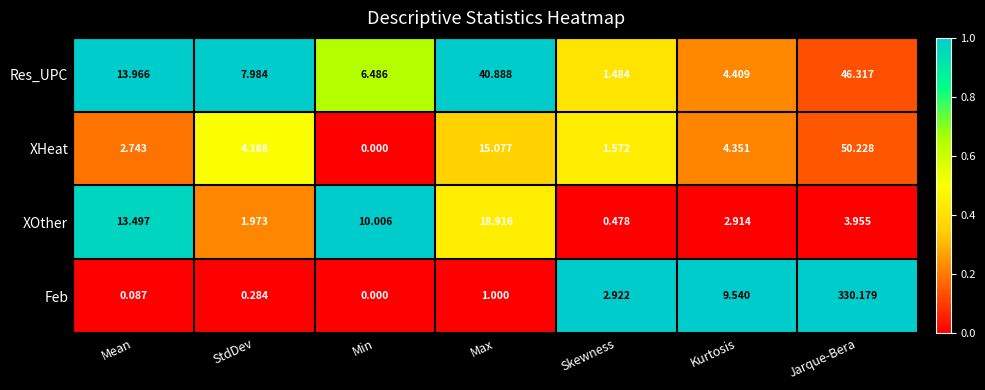

Which series has the largest total across all categories?

Feb